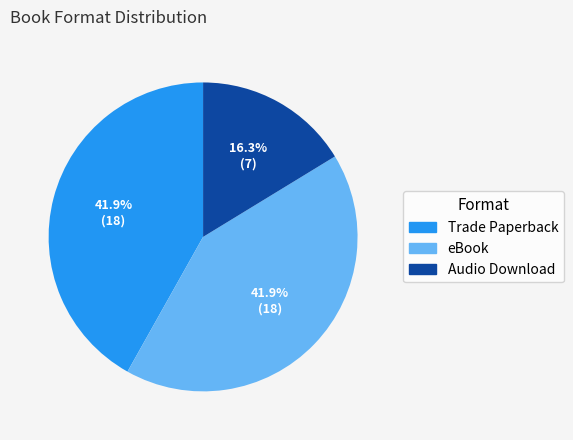

Which slice is the smallest?

Audio Download